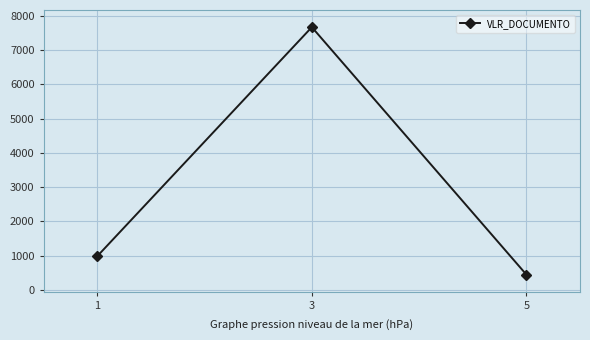

True or false: the data shows 985.2 at 1.

True